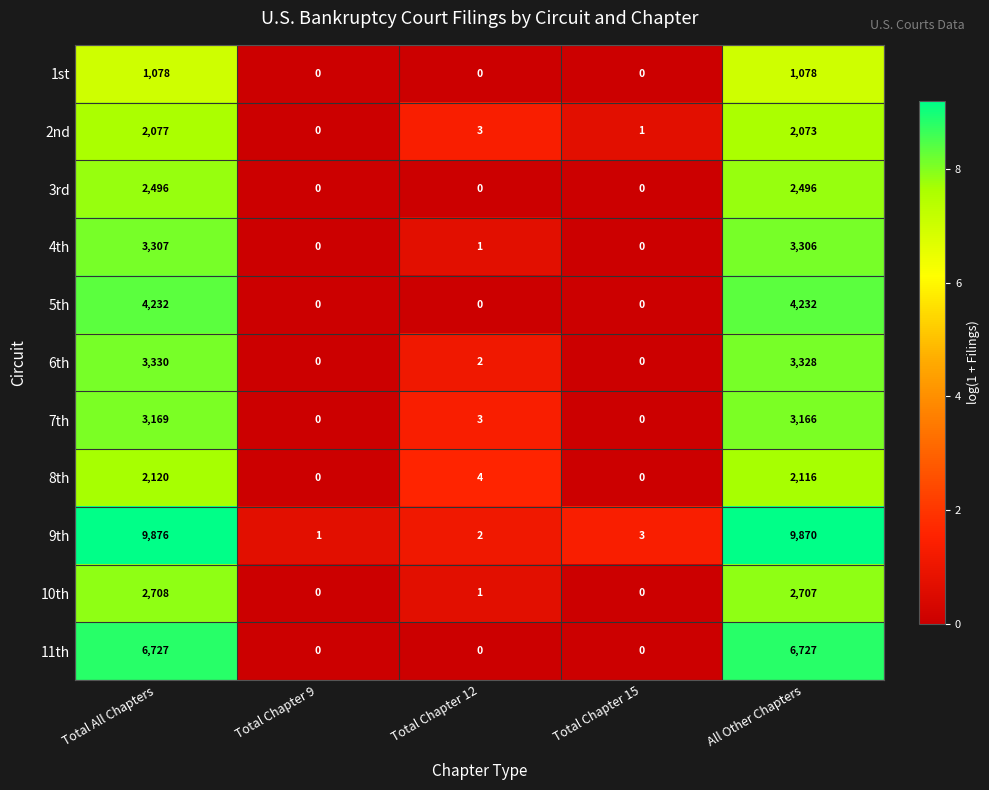

Which series has the largest range (max minus min)?

9th